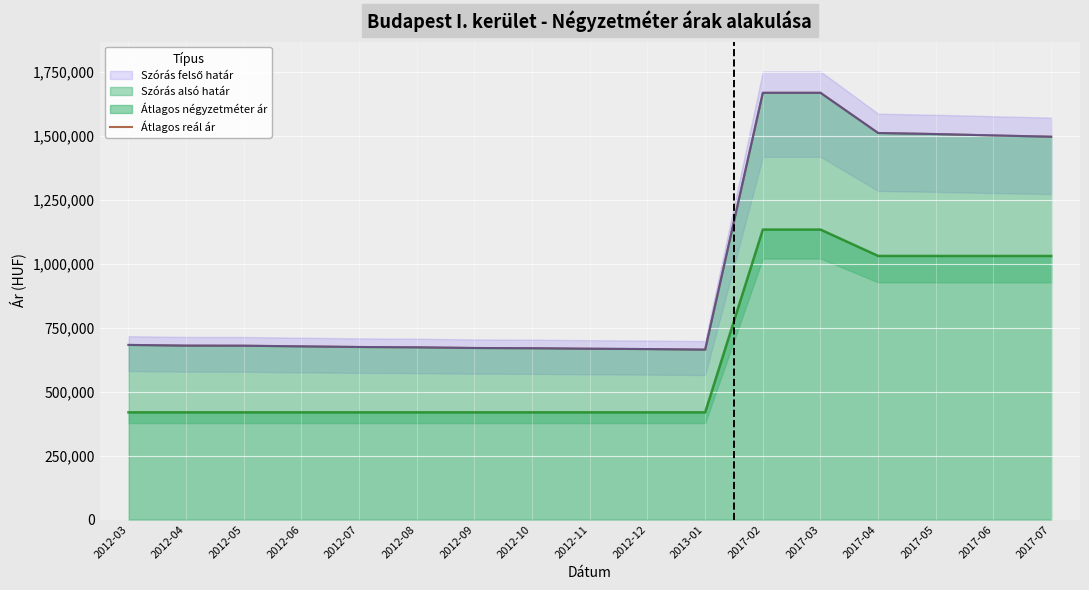

What position from the left is 2012-09?

7